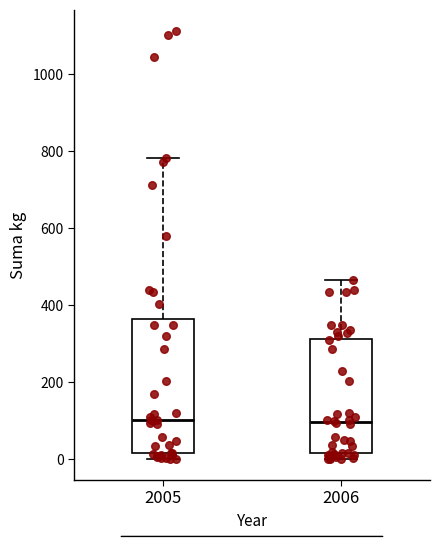

Reading left to right, read every box against the y-axis: the position of its median line, the range the box covers, and the ends of its whiskers. The values are not printed on the chart, so give them approximately, as read against the axis.

2005: median 100, box 20 to 360, whiskers 0 to 780
2006: median 100, box 20 to 320, whiskers 0 to 460